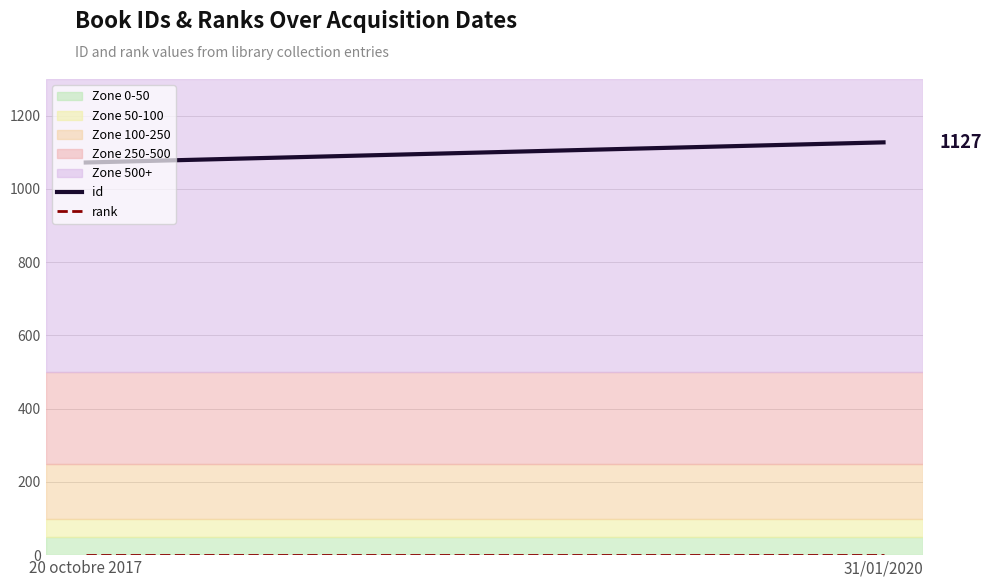

Reading left to right, extract all data points from this chart.

id: 20 octobre 2017=1072	31/01/2020=1127
rank: 20 octobre 2017=1	31/01/2020=1